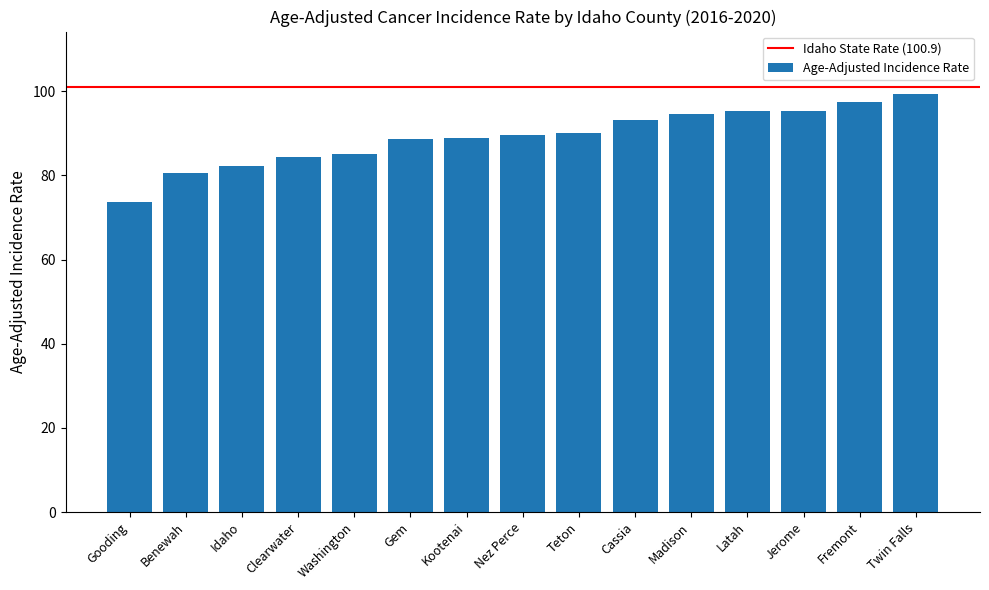

What is the change in value from Cassia to Jerome?

+2.3